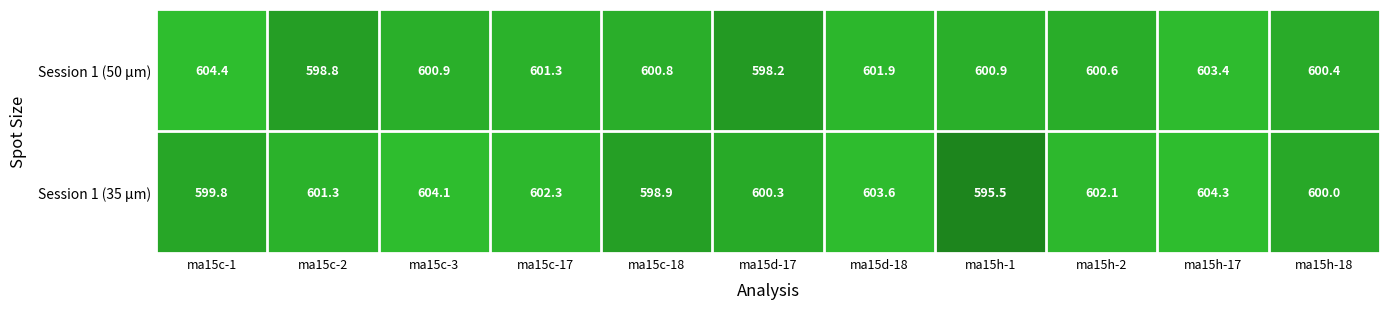

Which label corresponds to the smallest value in the chart?

ma15h-1